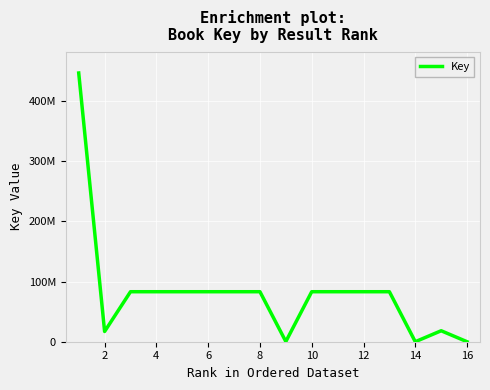

Does the chart have visible grid lines?

Yes